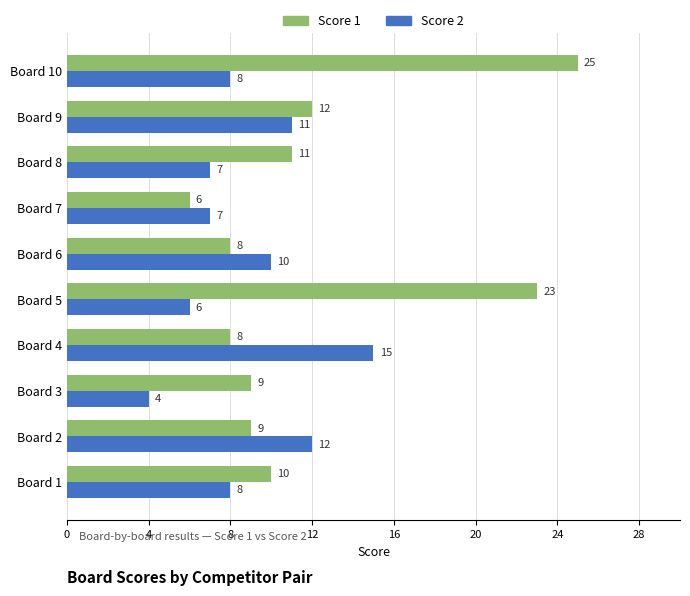

Rank the series at Board 6 from lowest to highest value.

Score 1, Score 2